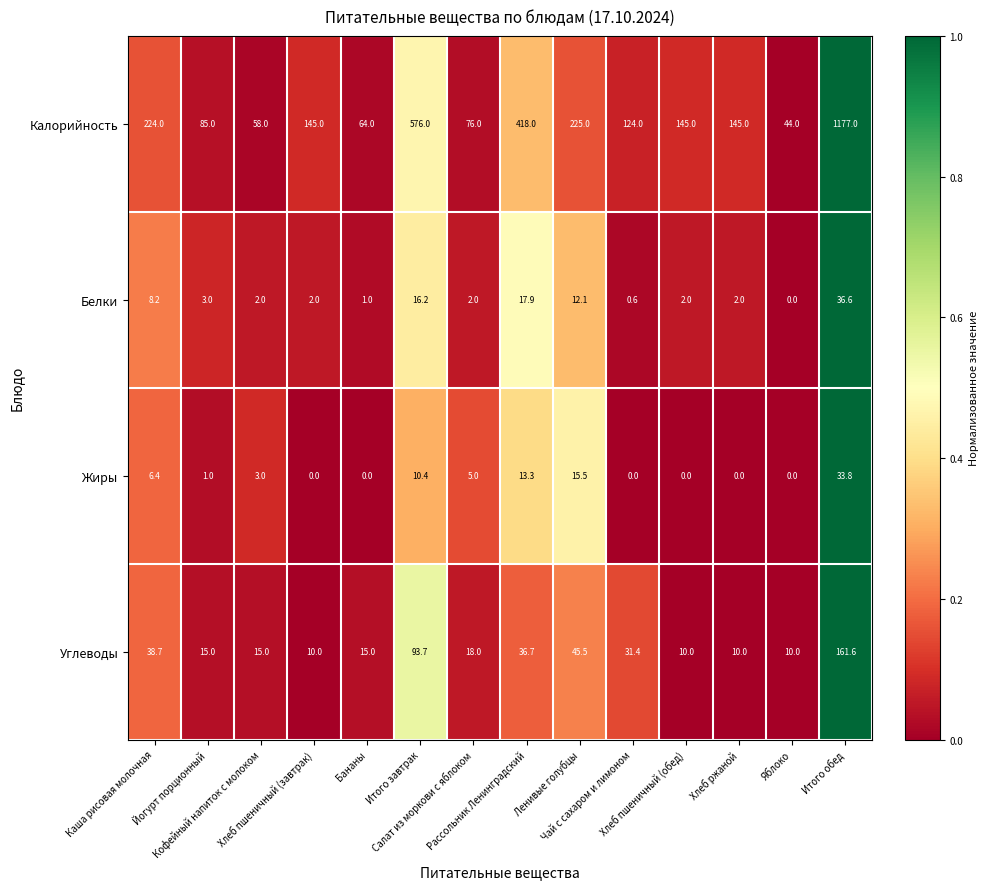

What is the minimum value for Углеводы?

10.0